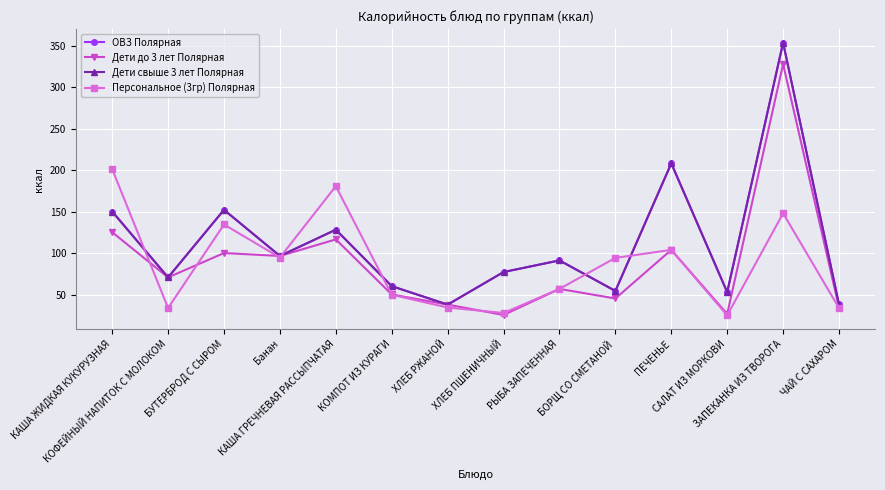

True or false: Персональное (3гр) Полярная has more than 2 points higher than both neighbors.

True